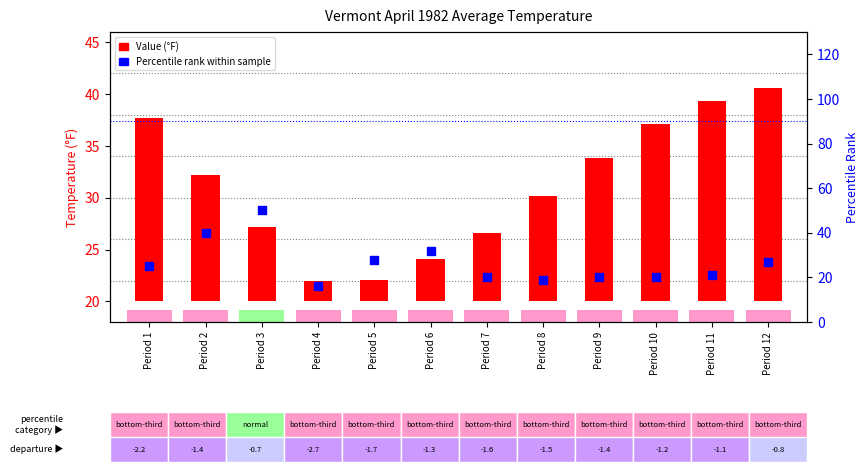

Which series reaches the minimum Y coordinate?

Value